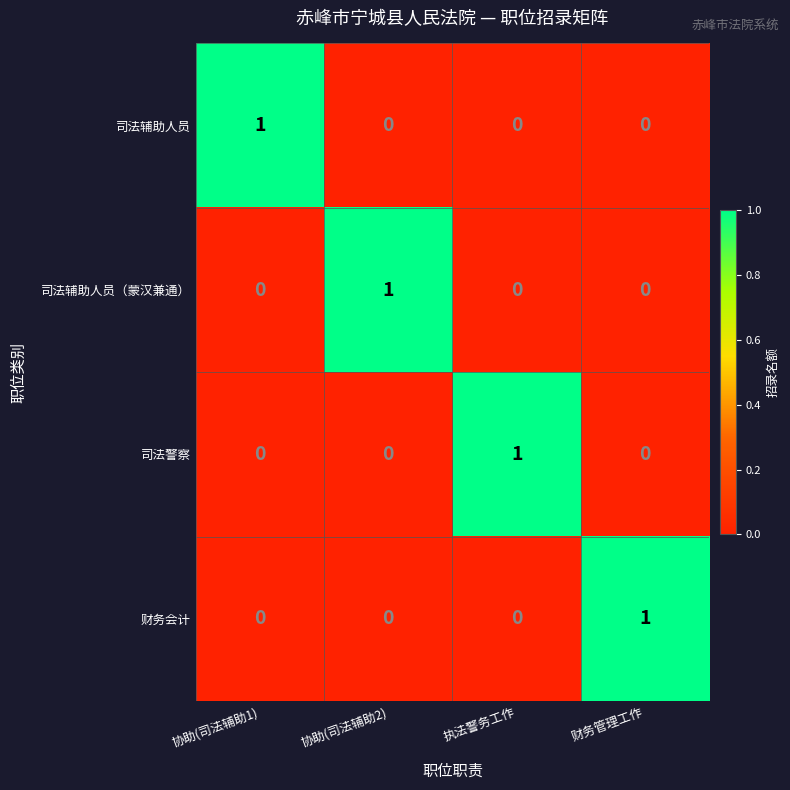

What is the spread (max minus min) of values at 协助(司法辅助1)?

1